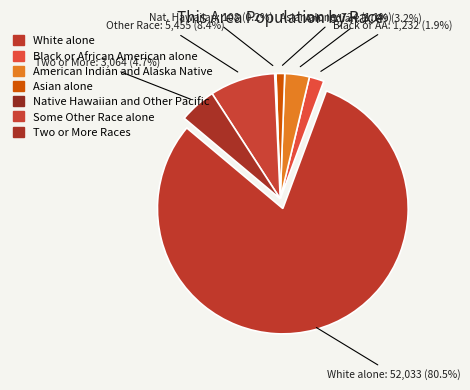

Does American Indian and Alaska Native represent more than half of the total?

No